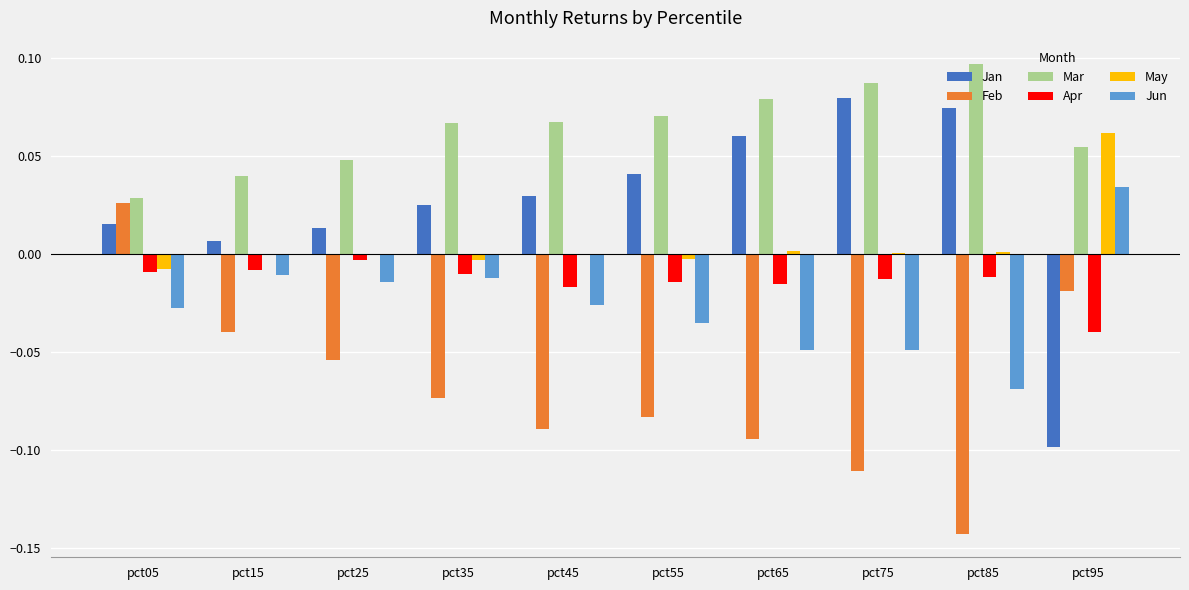

Is the value of Jan at pct15 greater than the value of May at pct95?

No